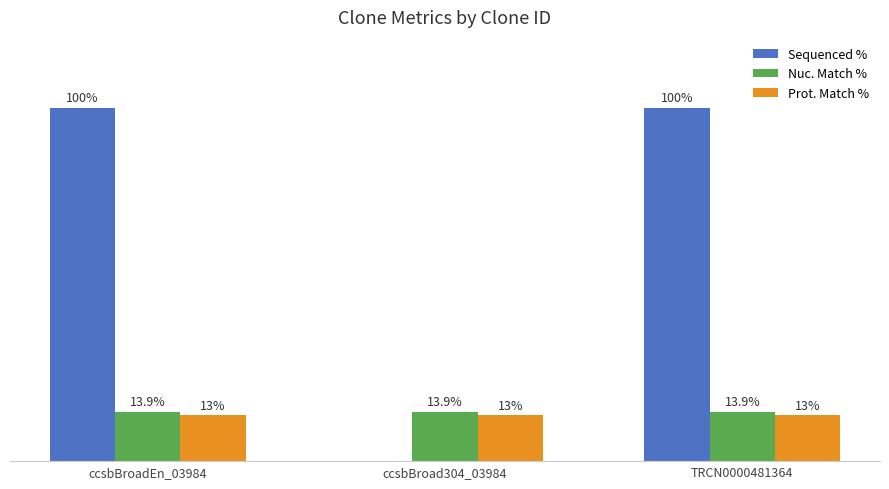

Which series has the largest total across all categories?

Sequenced %